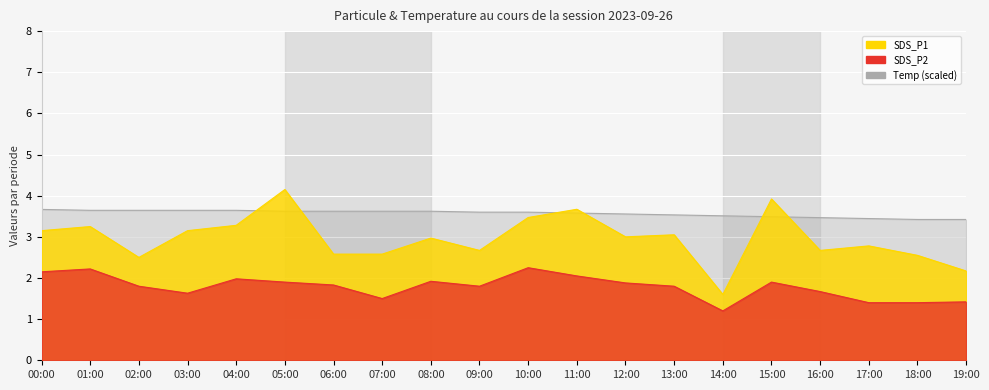

How many lines are shown in the chart?

3